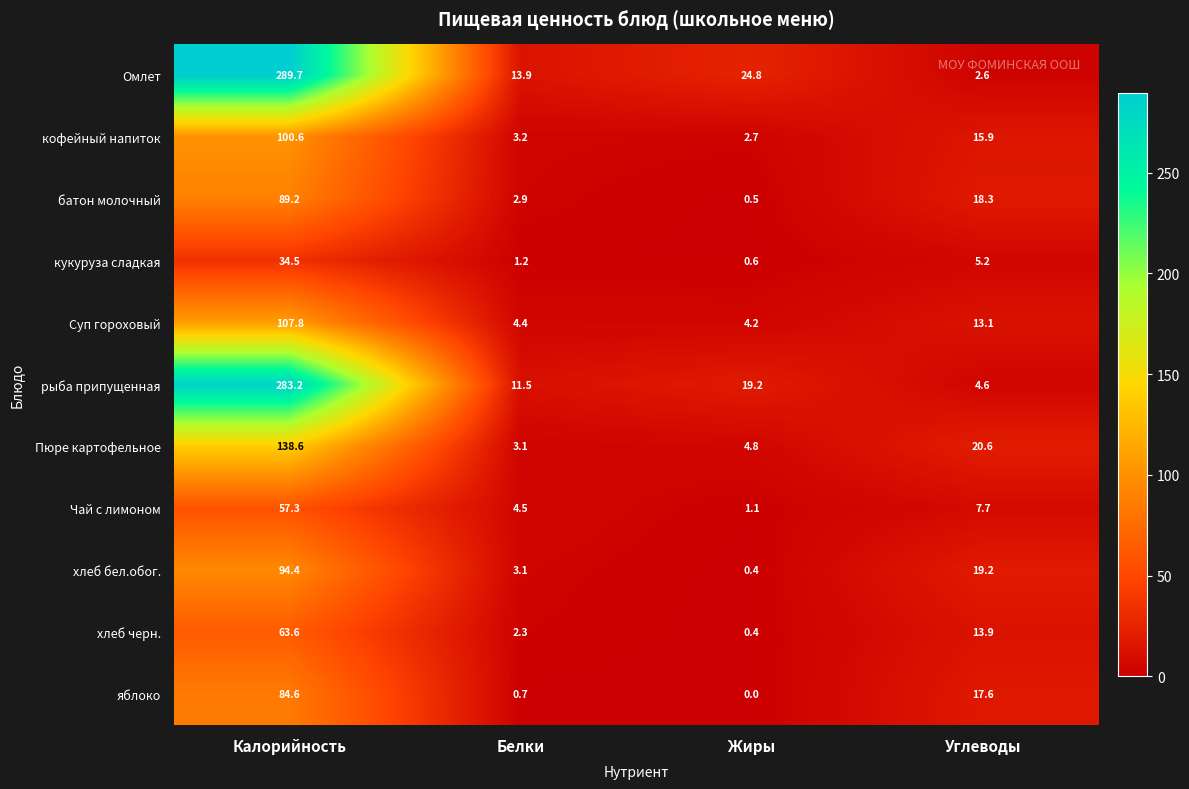

Which series has the largest total across all categories?

Омлет